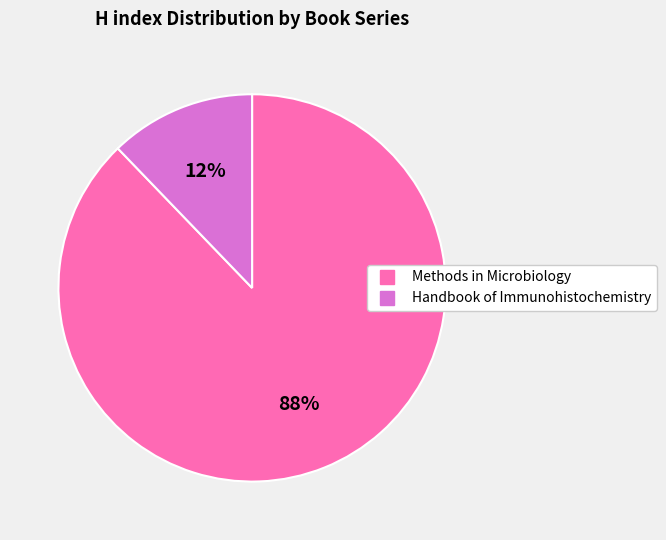

To the nearest percent, what percentage of the pie is Handbook of Immunohistochemistry?

12%